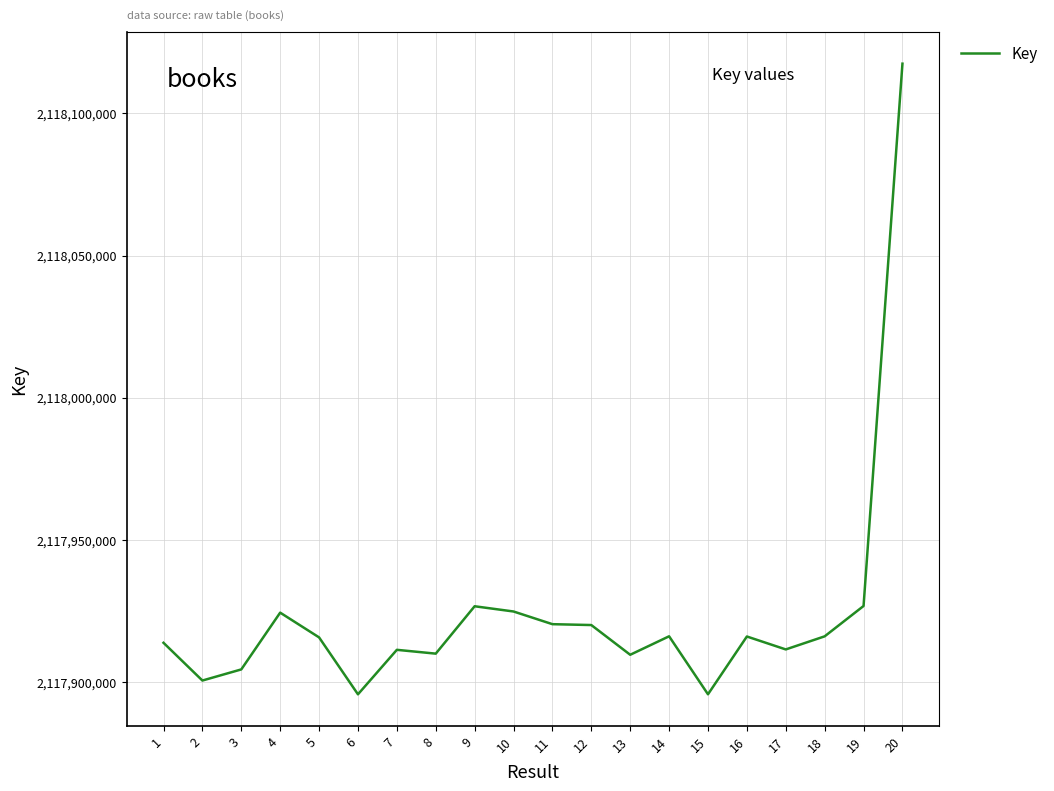

What is the smallest value displayed?

2117895543